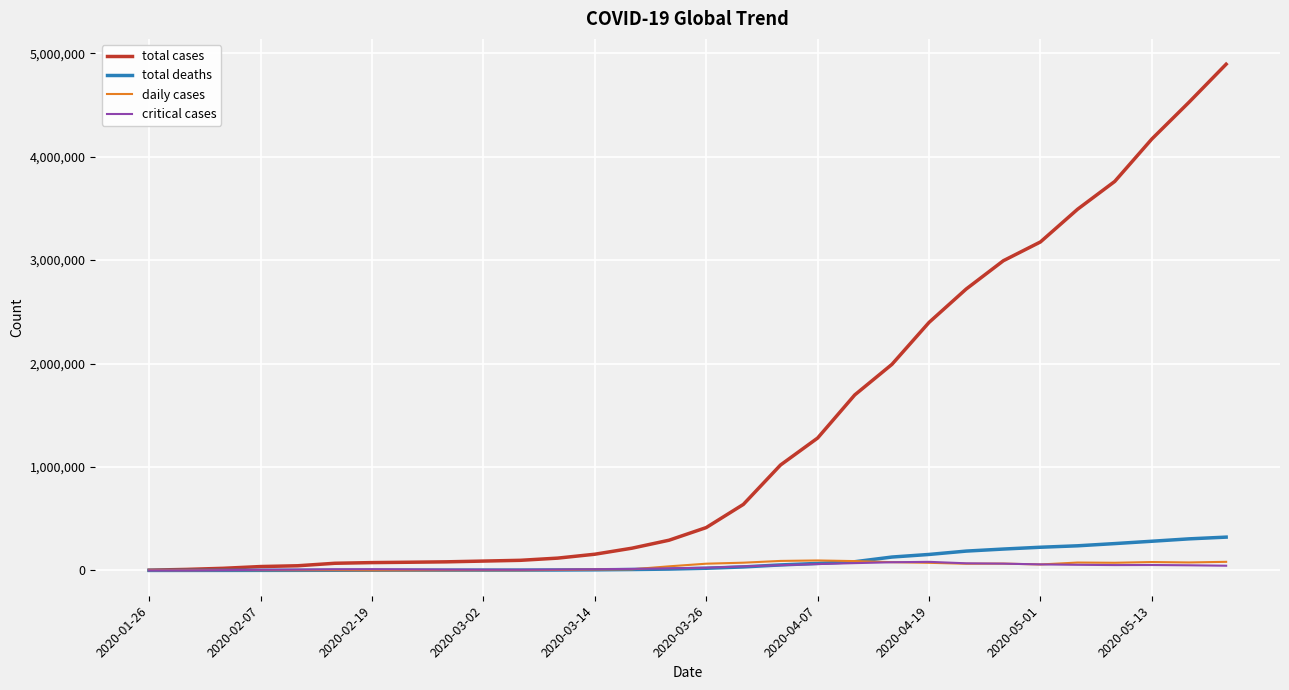

What is the highest value of the total cases series?

4893186